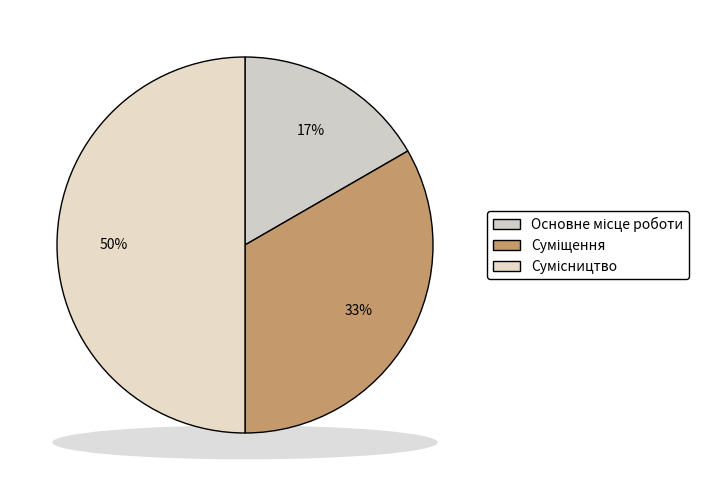

What is the smallest slice in the pie chart?

Основне місце роботи